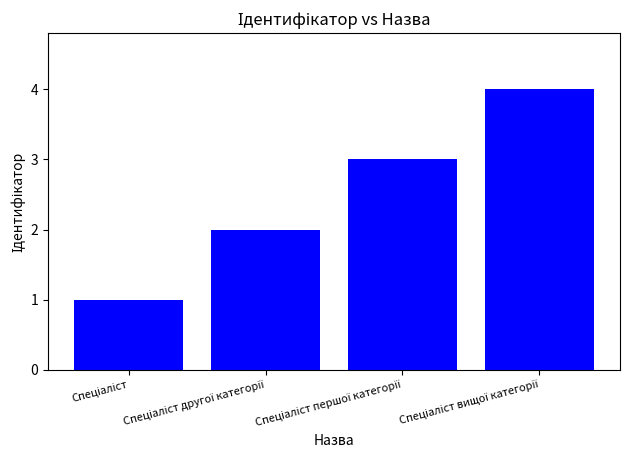

What is the difference between the maximum and minimum values?

3